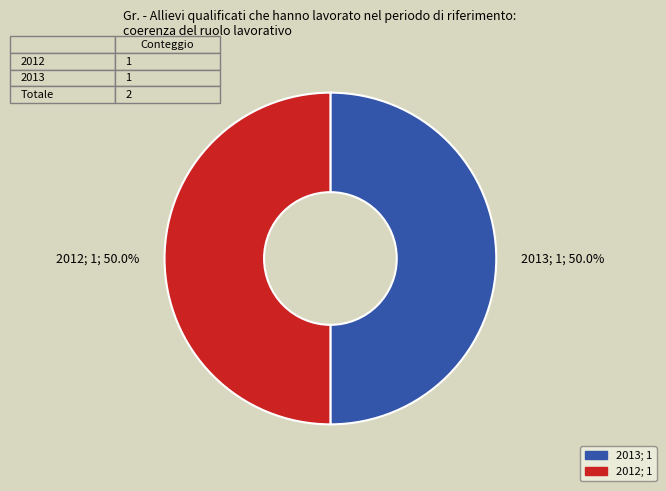

To the nearest percent, what portion does 2013 represent?

50%